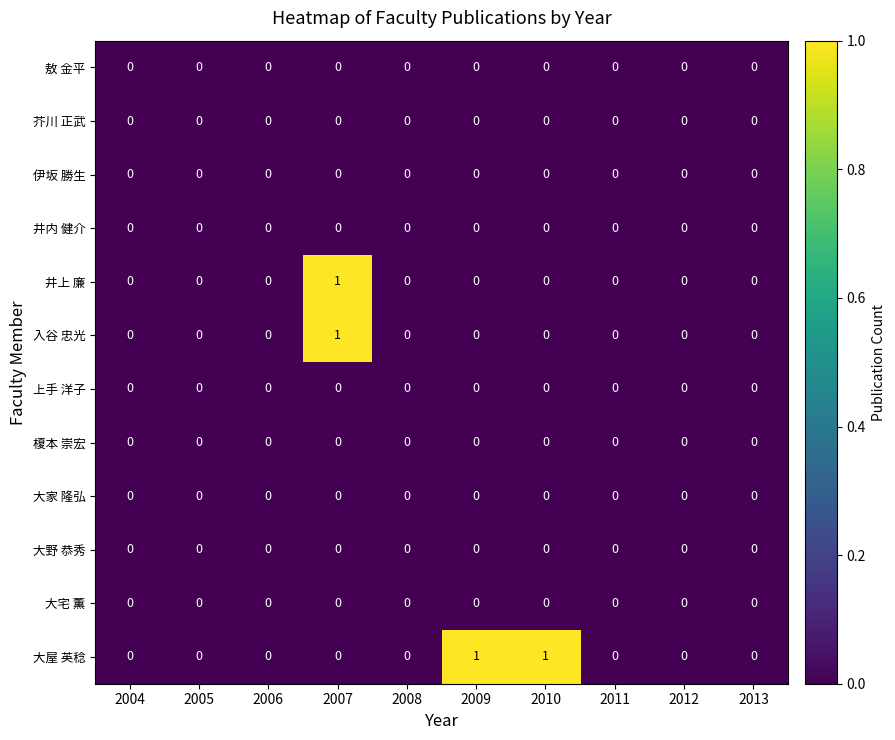

Where is 井上 廉 nearest to the value 0?

2004